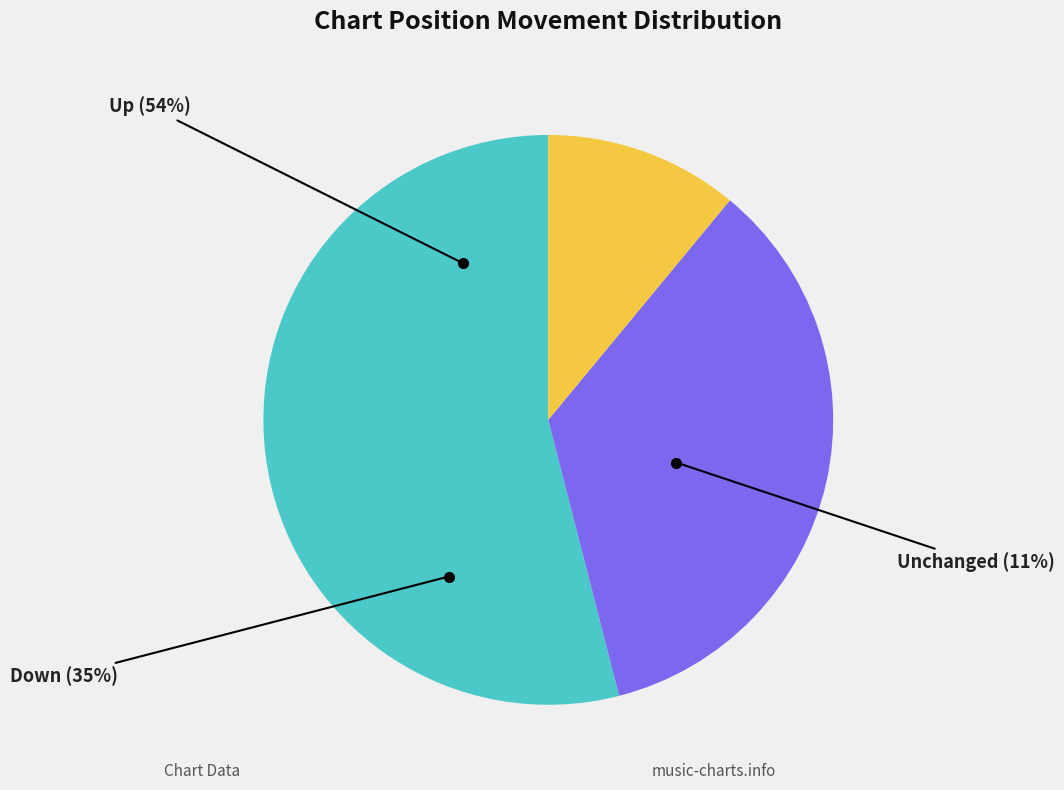

What percentage do down and up together represent?

89.0%